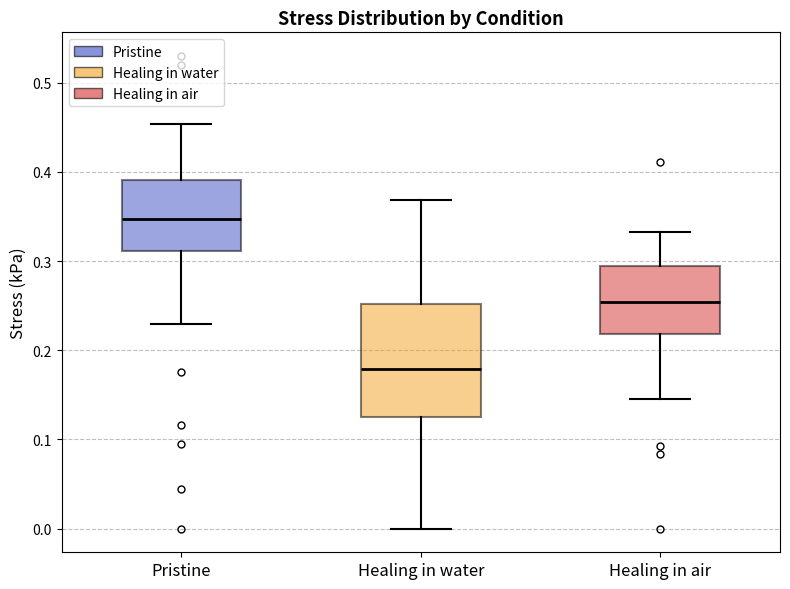

Which box's median line is the lowest?

Healing in water